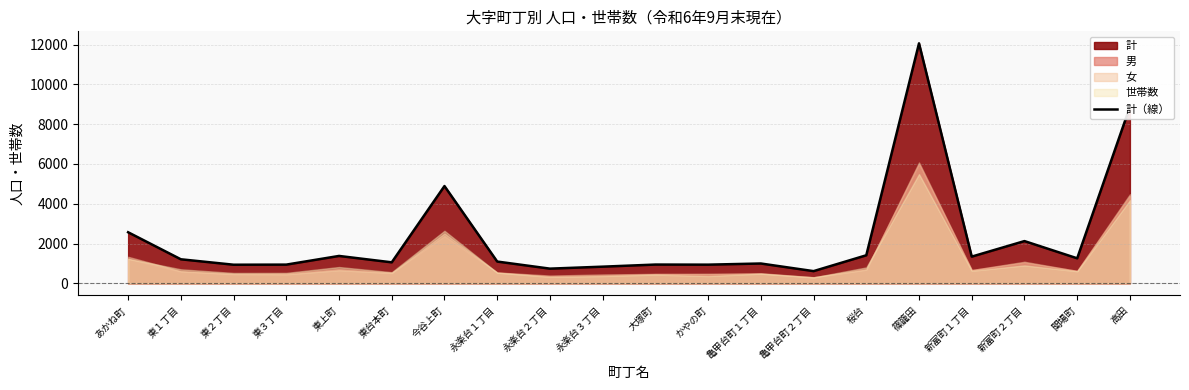

Reading right to left, what are all the values shown in this chart?

8871	1260	2125	1345	12060	1412	616	999	941	946	840	741	1097	4890	1058	1379	943	938	1211	2569